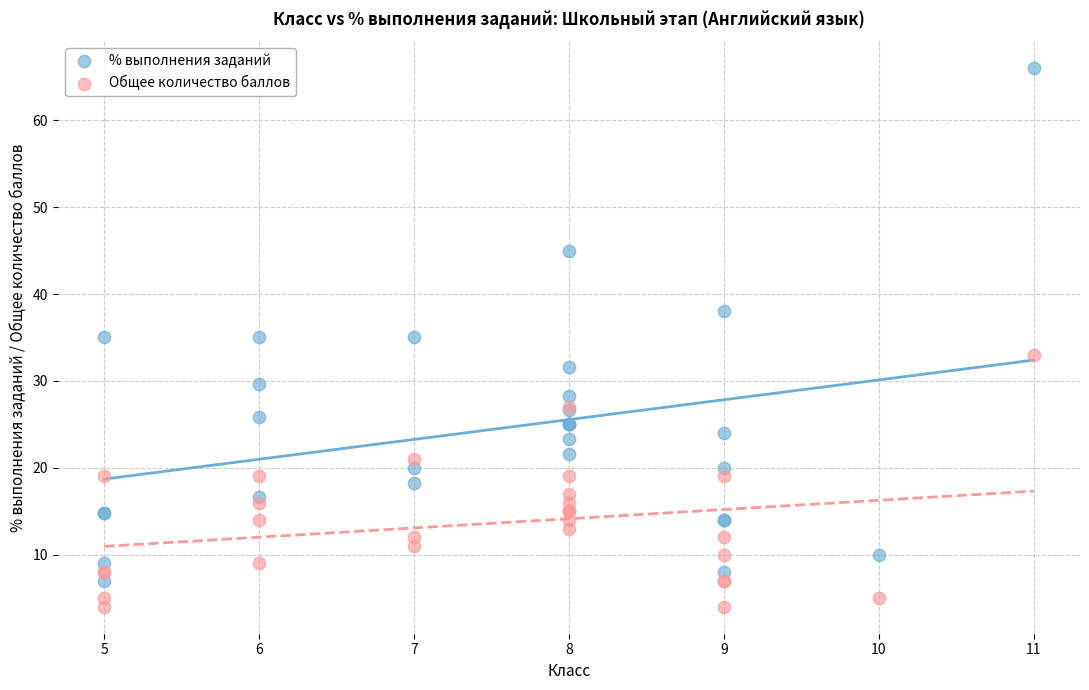

Which series reaches the minimum Y coordinate?

Общее количество баллов